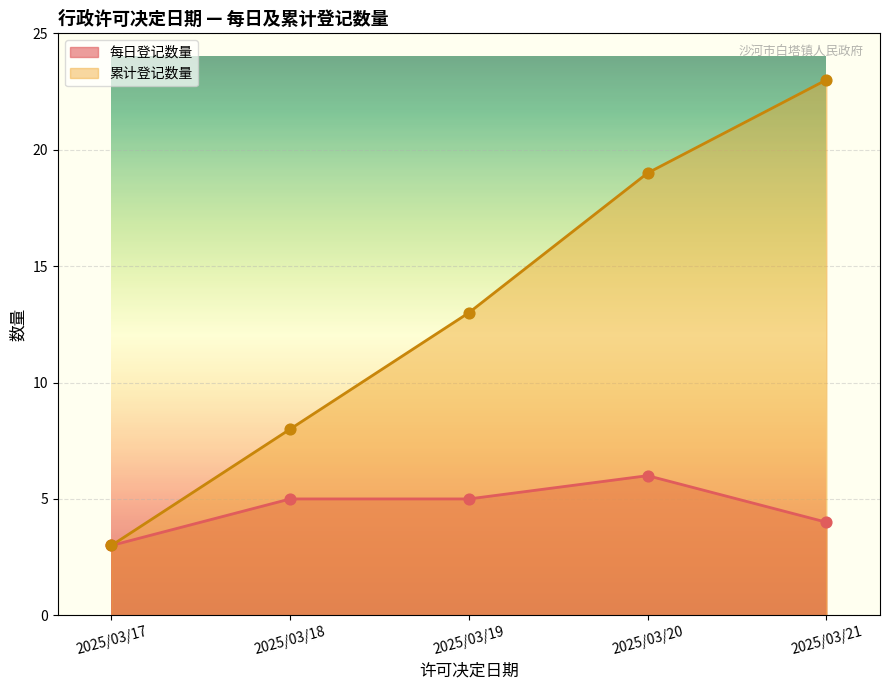

Which series has the largest range (max minus min)?

累计登记数量